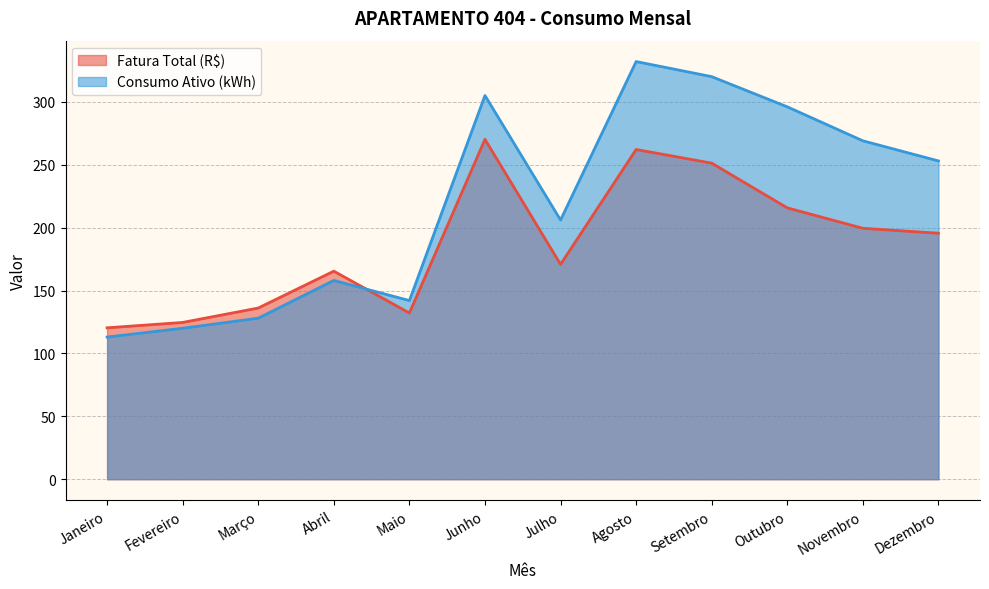

What are all the series names shown in the legend?

Fatura Total (R$), Consumo Ativo (kWh)